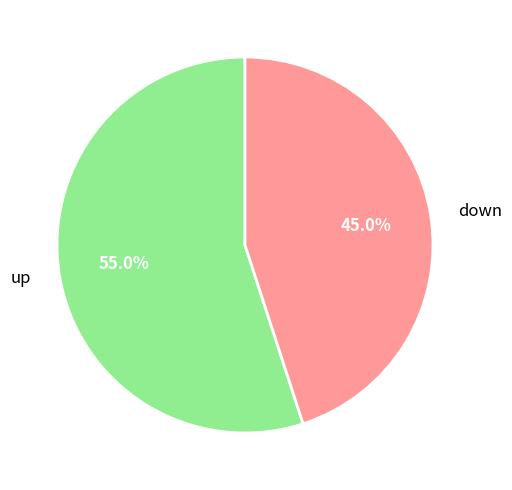

Does down account for over 50% of the chart?

No